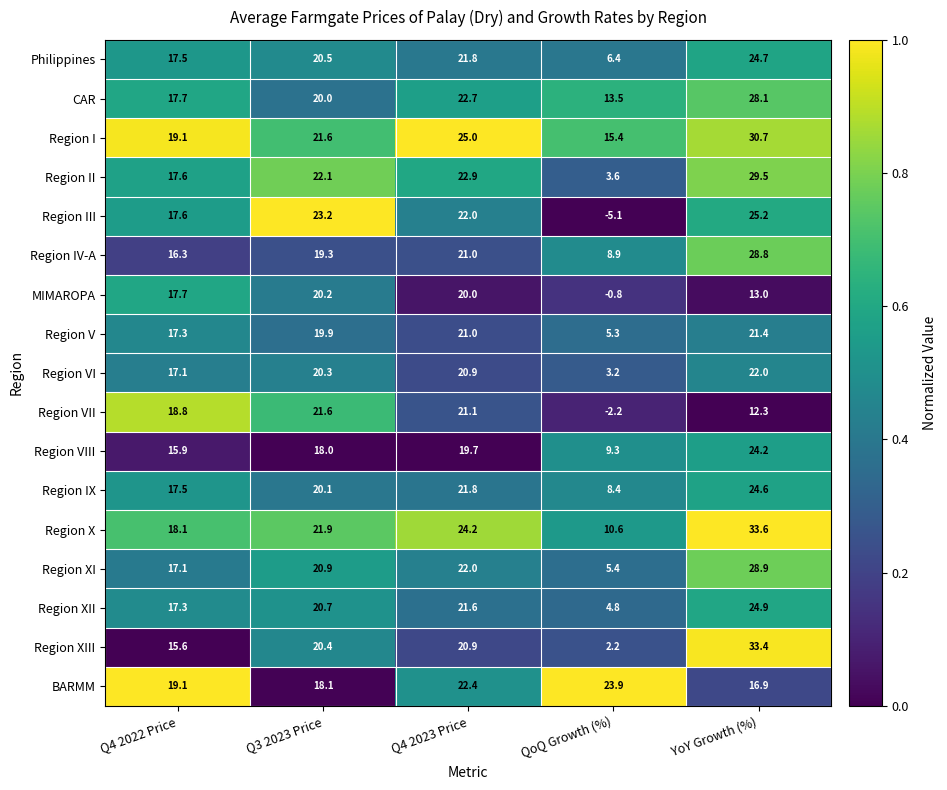

At which category does the chart reach its minimum across all series?

QoQ Growth (%)